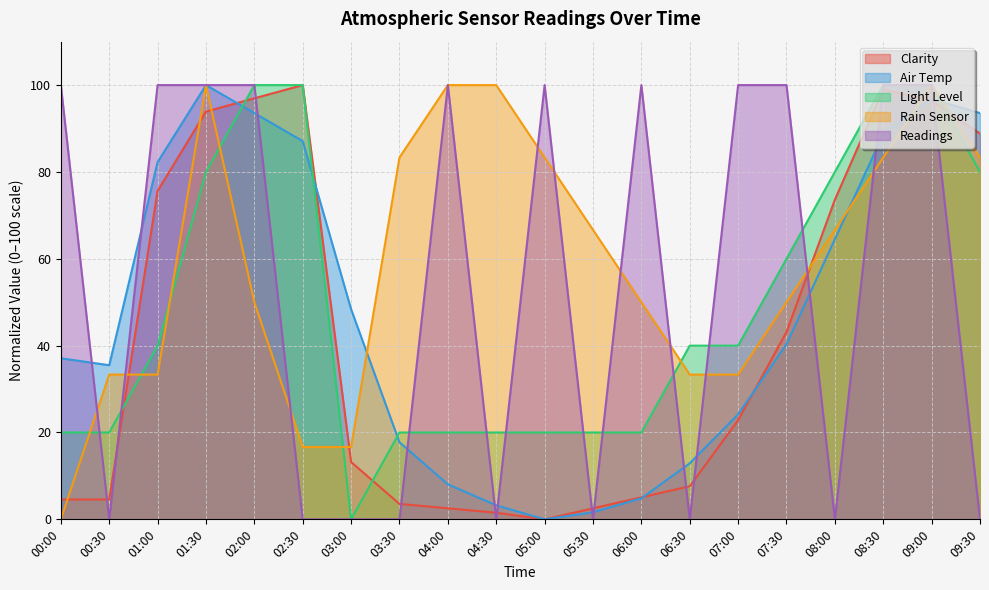

The Light Level series shows 100.0 at 02:30. True or false?

True